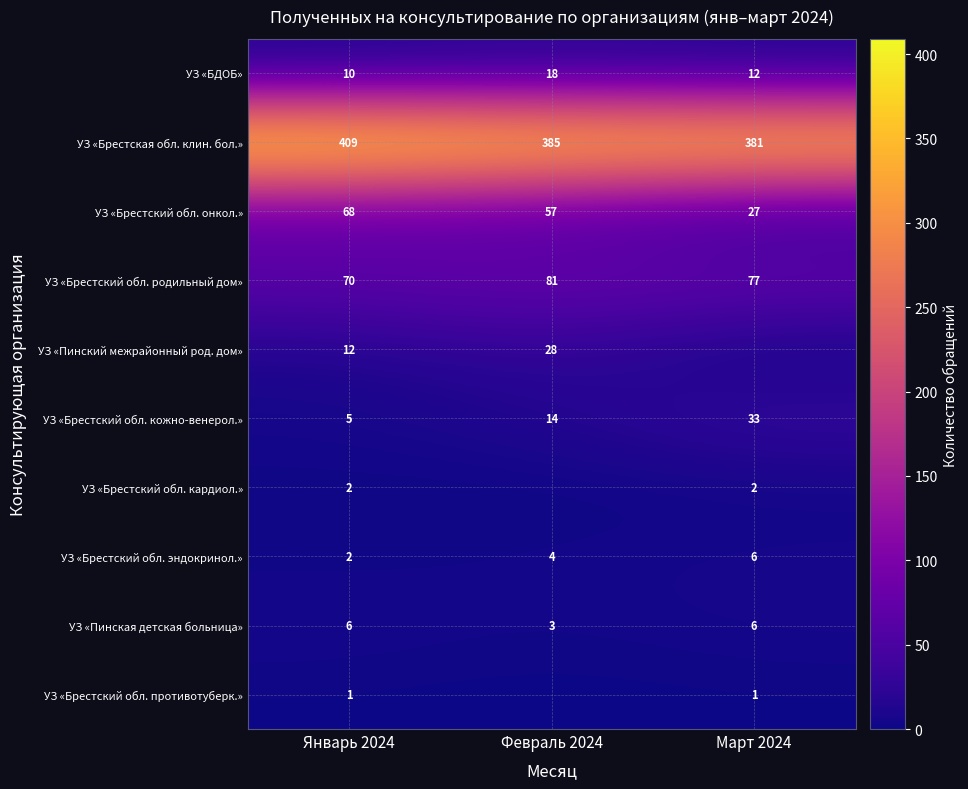

What is the minimum value for УЗ «Брестская обл. клин. бол.»?

381